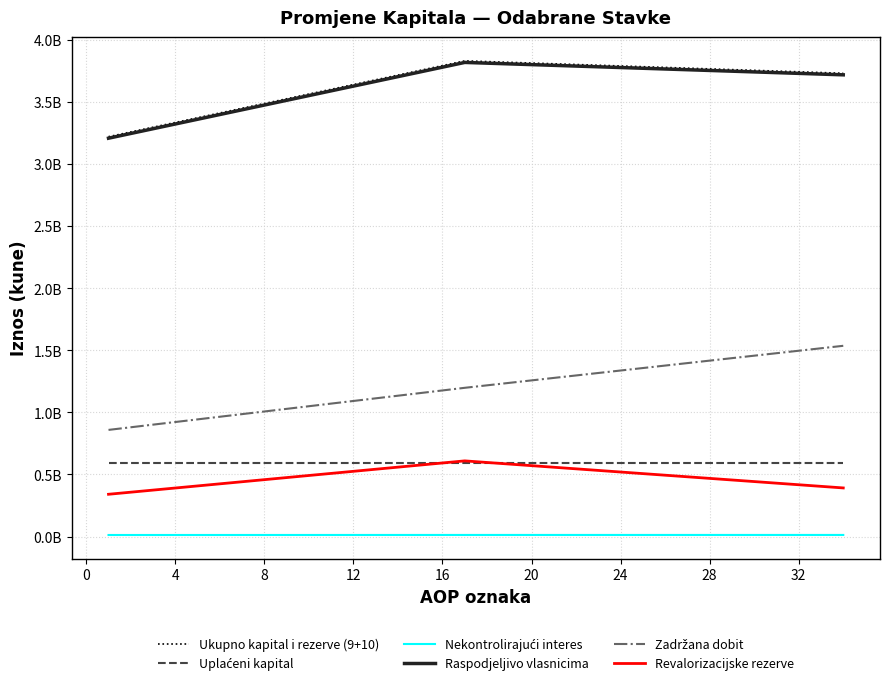

Reading left to right, list all the values displayed in this chart.

Ukupno kapital i rezerve (9+10): 3221325276	3832193790	3732271714
Uplaćeni kapital: 589325800	589325800	589325800
Nekontrolirajući interes: 12213767	12553358	12578494
Raspodjeljivo vlasnicima: 3209111509	3819640432	3719693220
Zadržana dobit: 858901275	1198062132	1536522736
Revalorizacijske rezerve: 340283451	609339271	391342596